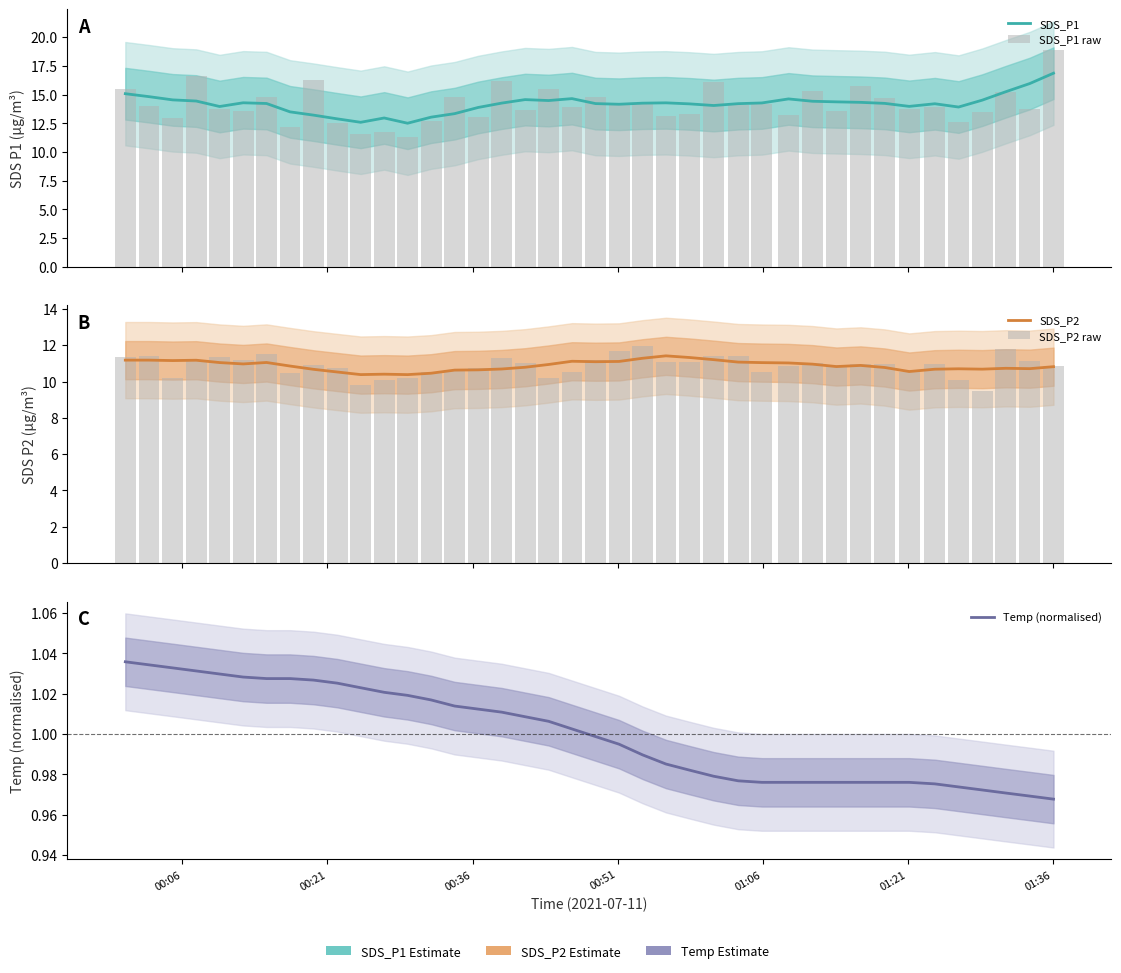

Does the chart contain any negative values?

No